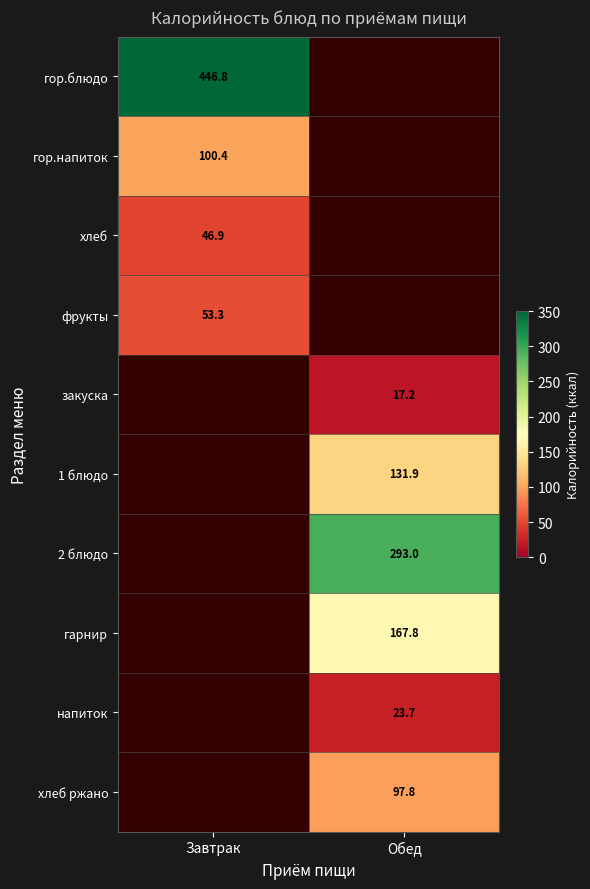

Is it true that гор.напиток equals 100.4 at Завтрак?

True